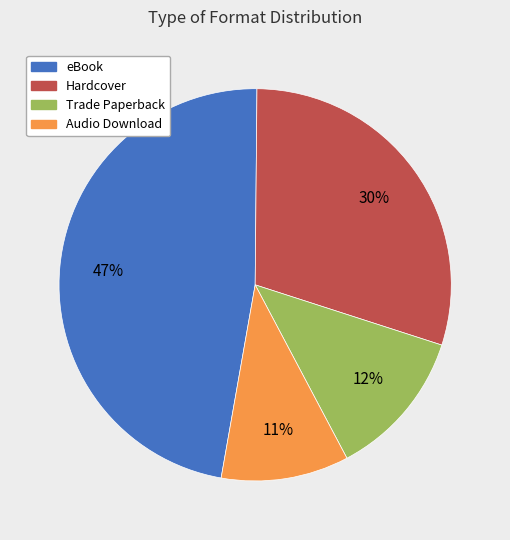

Is there a majority slice in this chart?

No